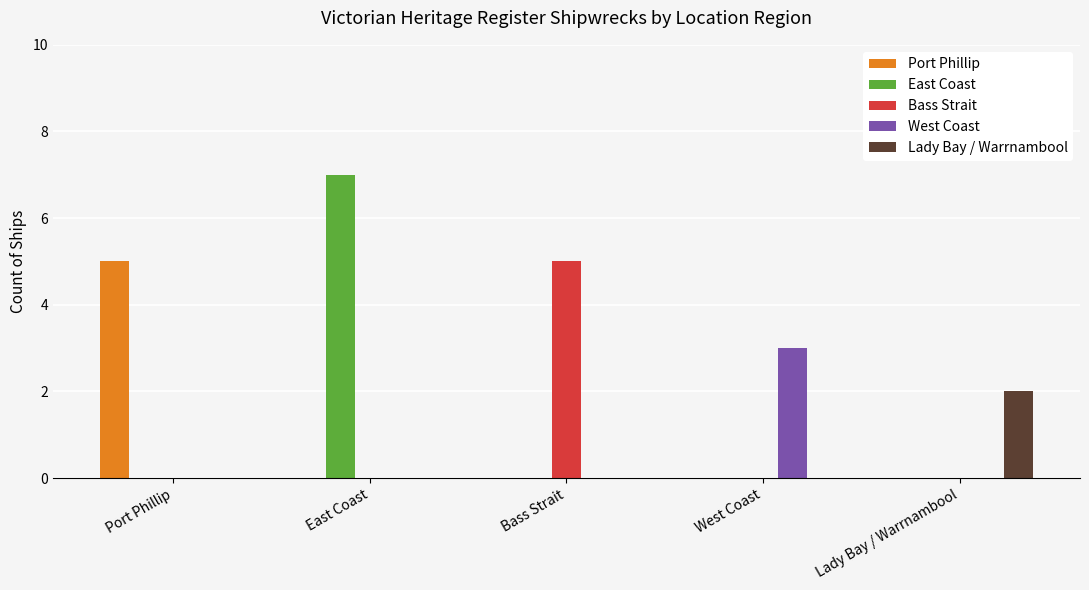

What is the maximum value for Port Phillip?

5